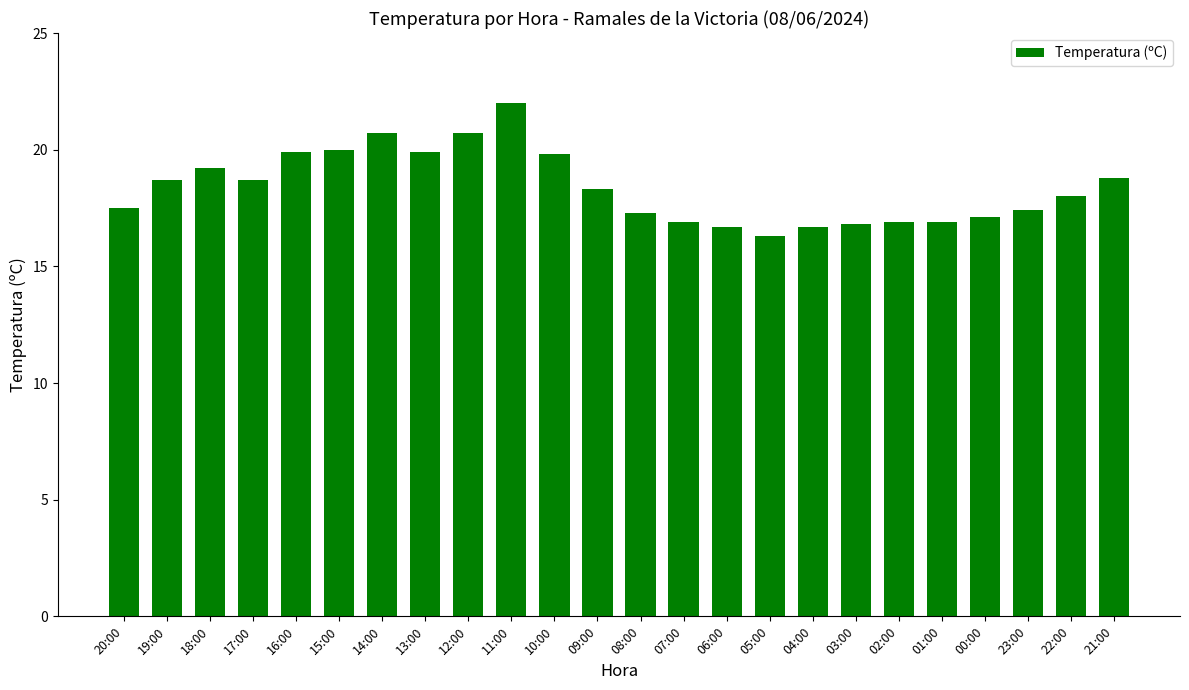

How many series are shown in this chart?

1